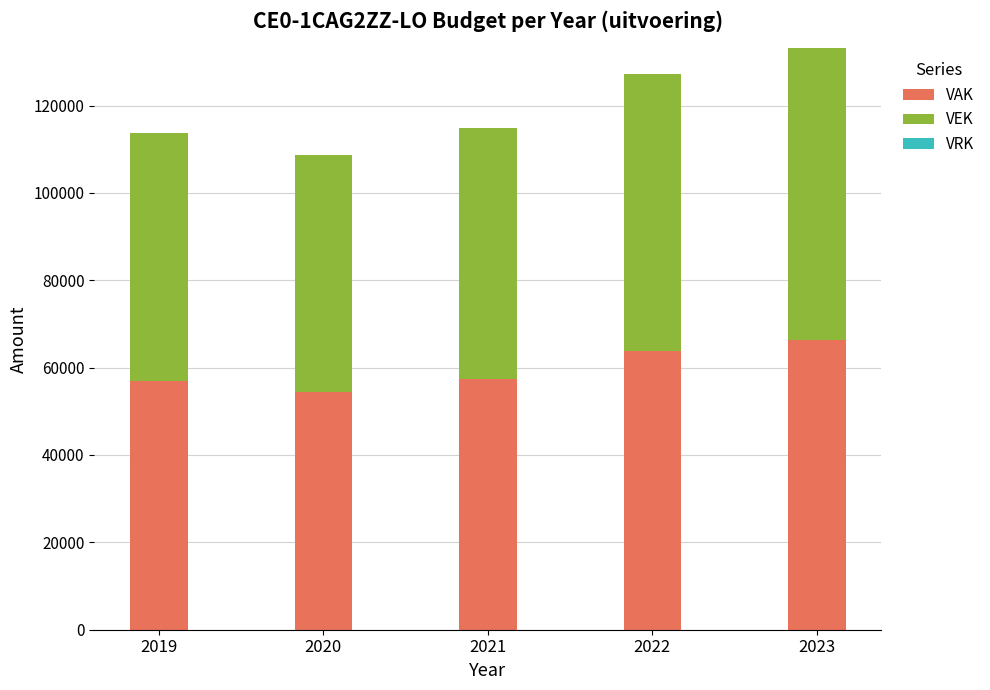

What is the total value across all series at 2022?

127175